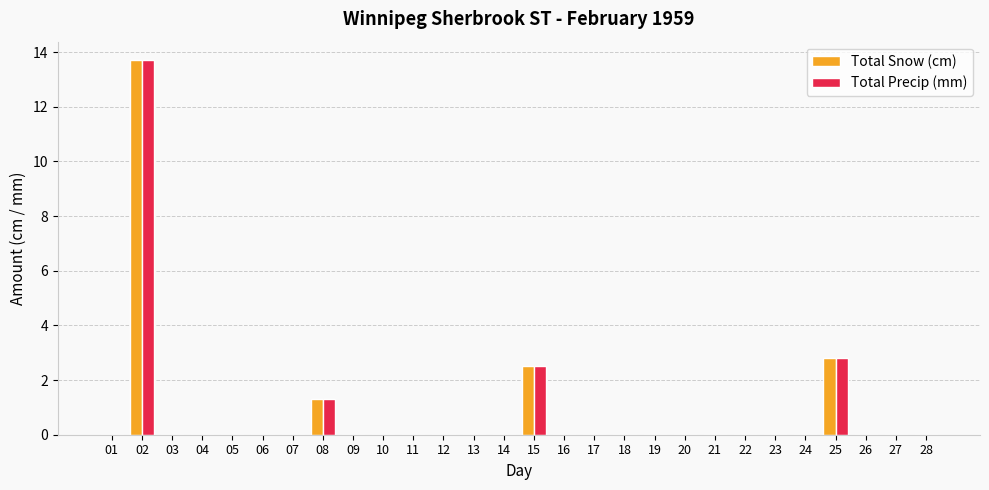

What is the maximum value for Total Precip (mm)?

13.7